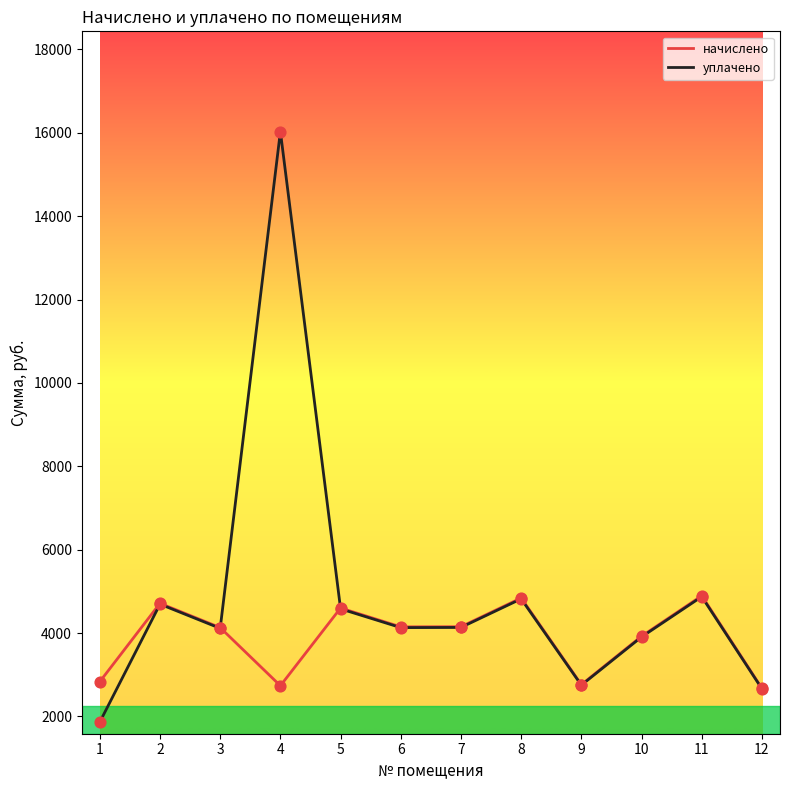

Between 1 and 3, which series saw the biggest shift?

уплачено